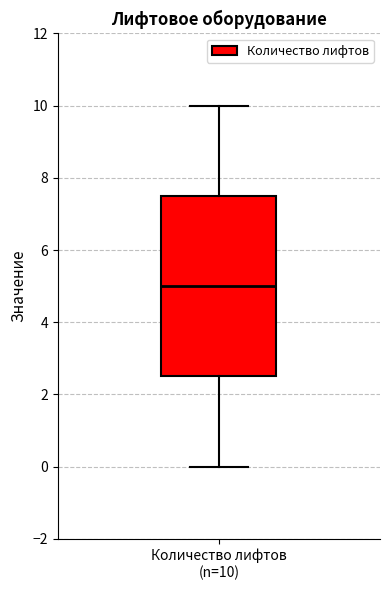

Read this box plot against the y-axis: the position of the median line, the range covered by the box, and the ends of both whiskers. The values are not printed on the chart, so give them approximately, as read against the axis.

median 5.0, box 2.6 to 7.6, whiskers 0.0 to 10.0